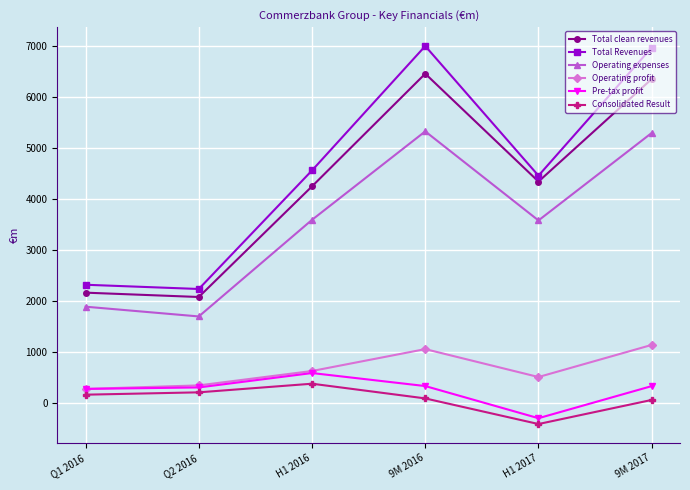

Where is Operating profit nearest to the value 713?

H1 2016